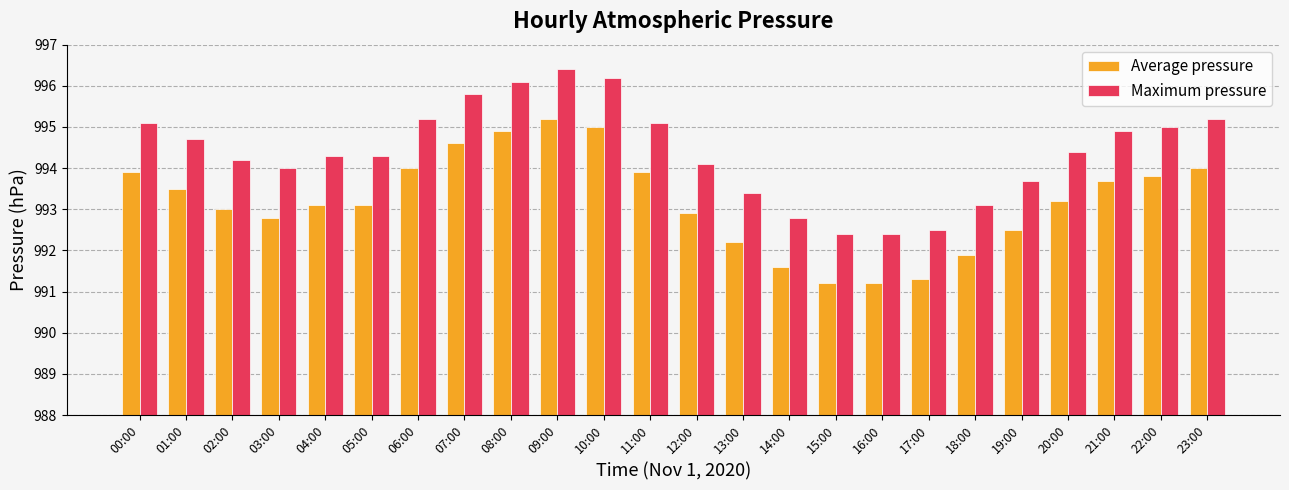

Reading right to left, transcribe all the data shown in this chart.

Average pressure: 994.0	993.8	993.7	993.2	992.5	991.9	991.3	991.2	991.2	991.6	992.2	992.9	993.9	995.0	995.2	994.9	994.6	994.0	993.1	993.1	992.8	993.0	993.5	993.9
Maximum pressure: 995.2	995.0	994.9	994.4	993.7	993.1	992.5	992.4	992.4	992.8	993.4	994.1	995.1	996.2	996.4	996.1	995.8	995.2	994.3	994.3	994.0	994.2	994.7	995.1